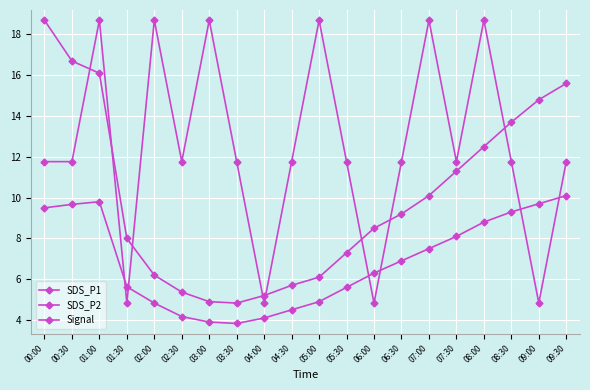

True or false: Signal has a value of 7.7 at 03:30.

False